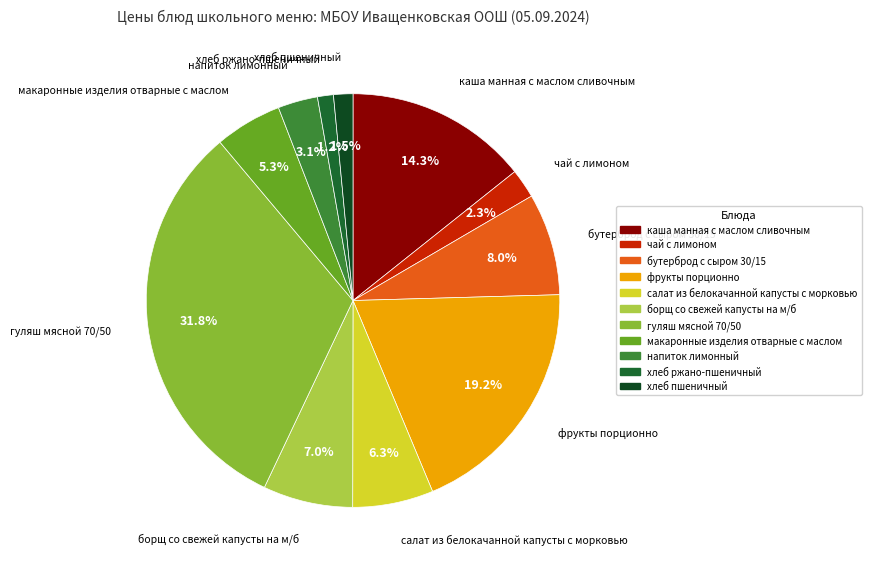

Is хлеб пшеничный the majority of the pie?

No